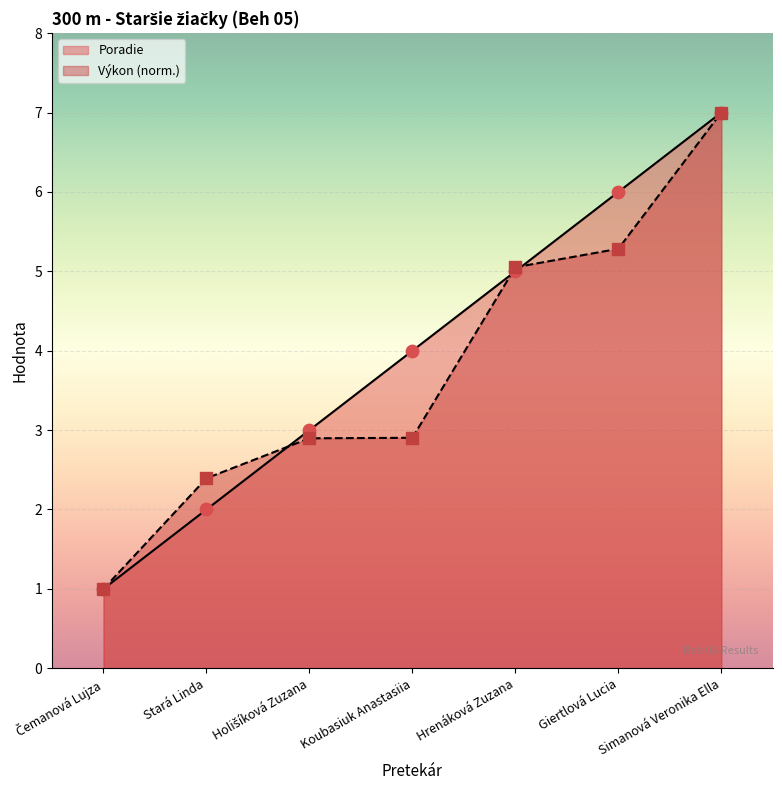

Which series has the largest total across all categories?

Poradie